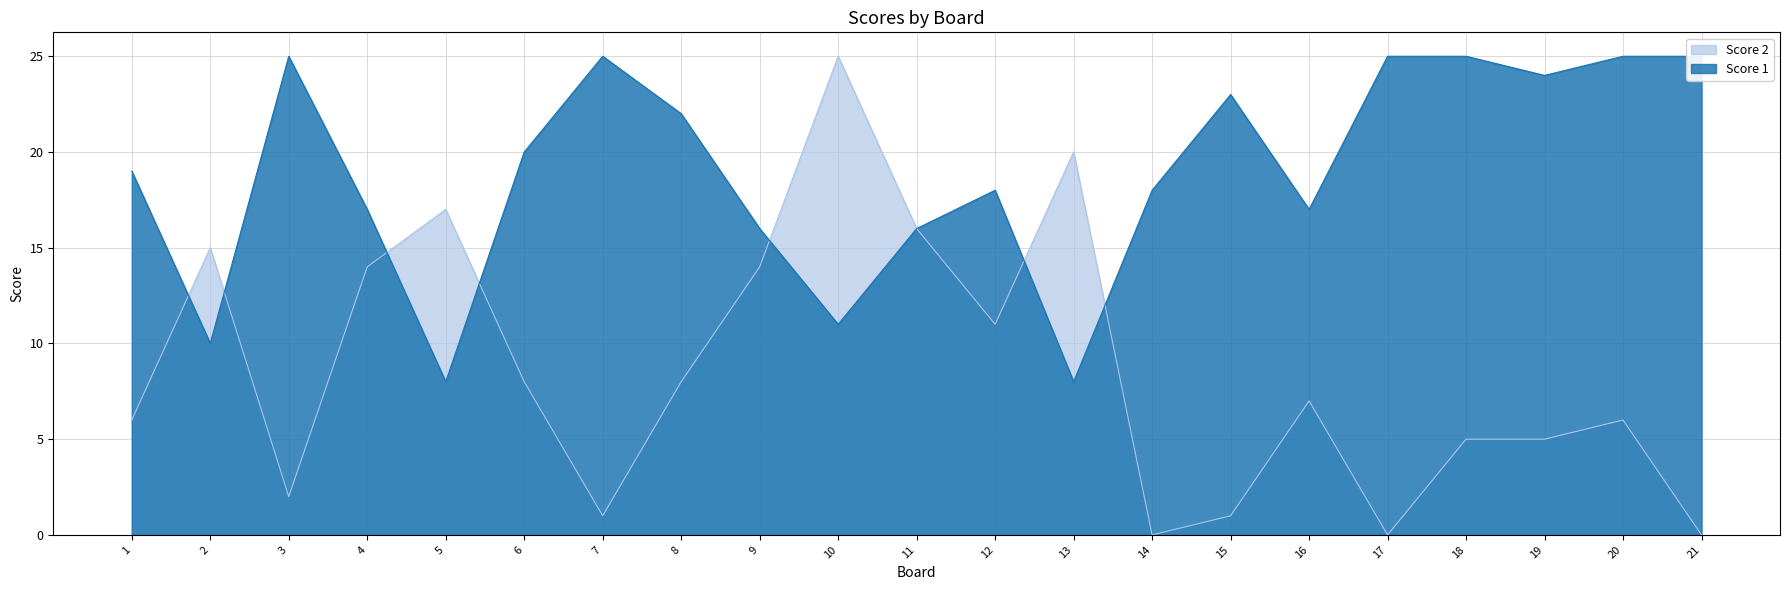

After their last crossing, which series has the higher values: Score 1 or Score 2?

Score 1